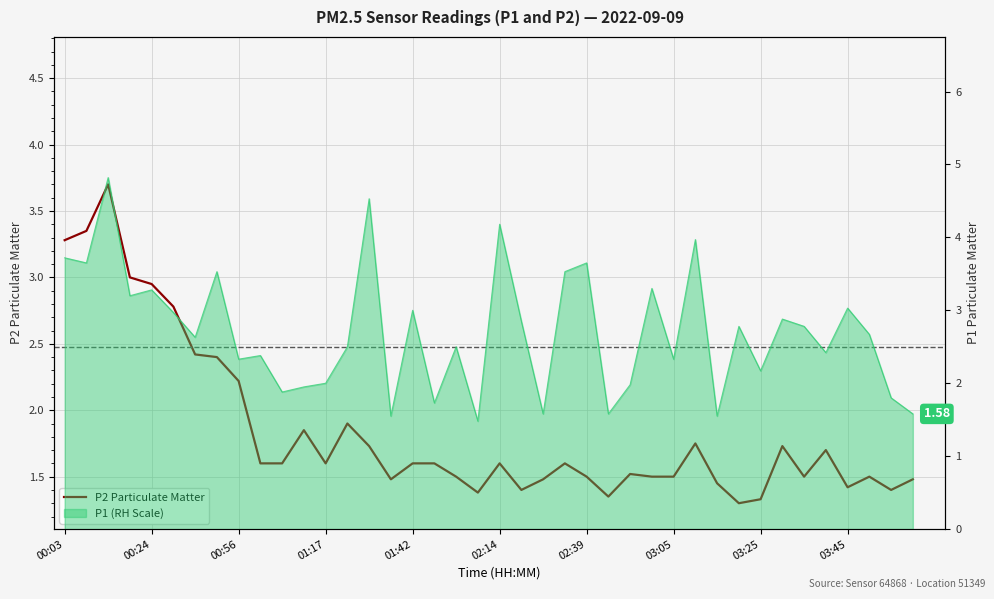

What is the average value?

1.8